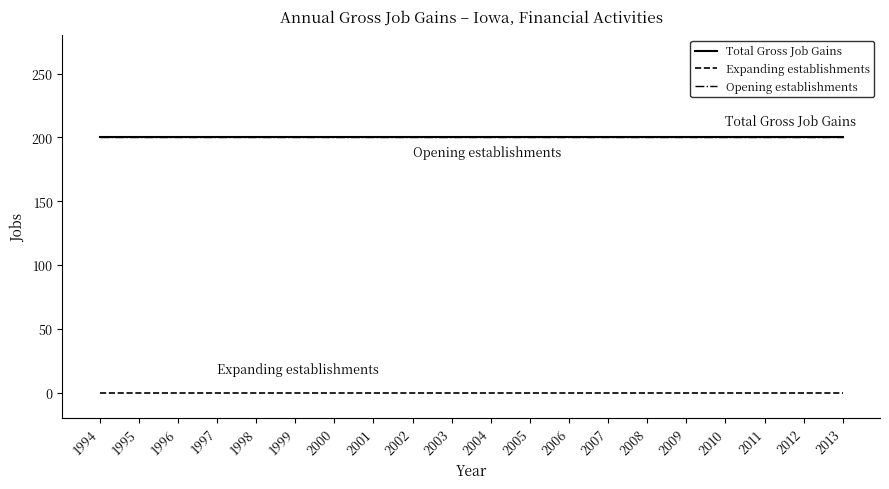

Which category has the lowest value in the Expanding establishments series?

1994